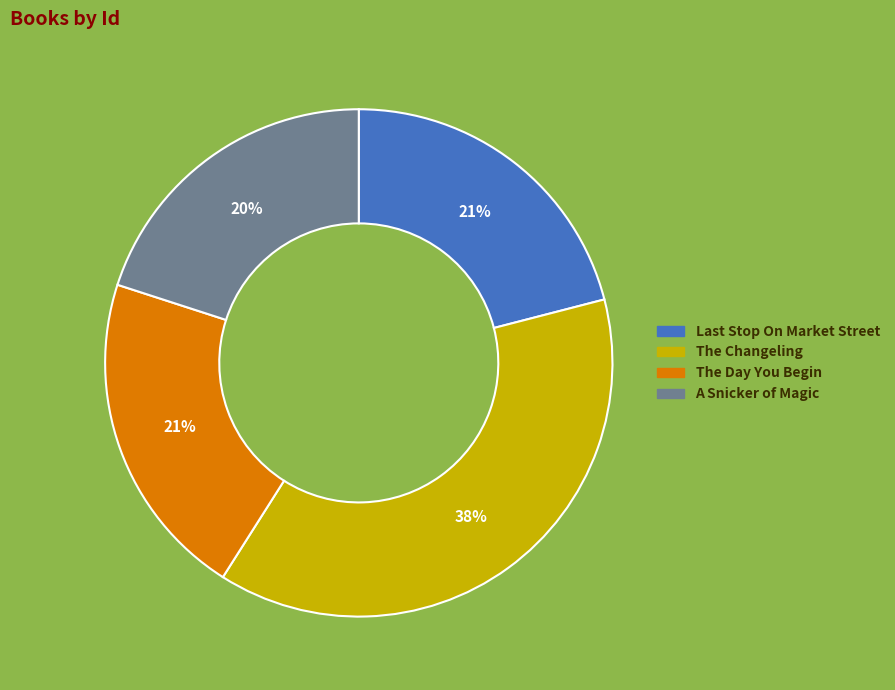

Combined, do A Snicker of Magic and The Changeling account for over 50%?

Yes